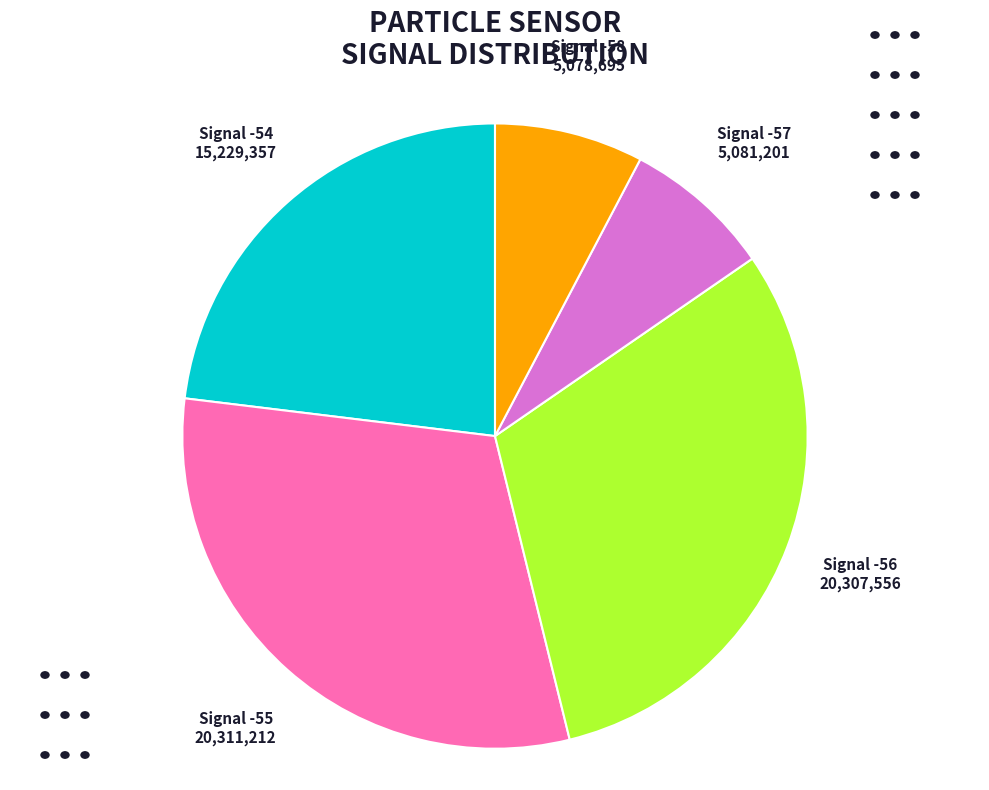

Combined, do Signal -57 and Signal -54 account for over 50%?

No